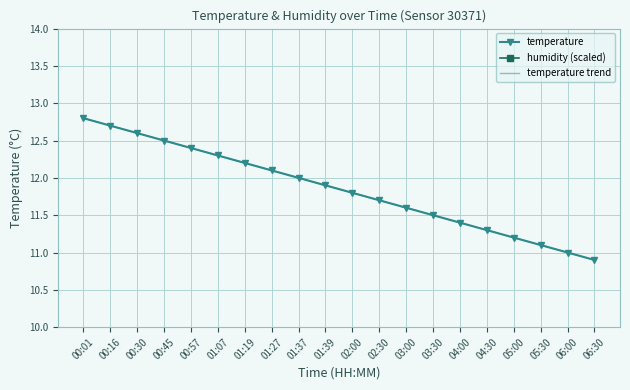

Is it true that temperature trend equals 6.9 at 04:30?

False